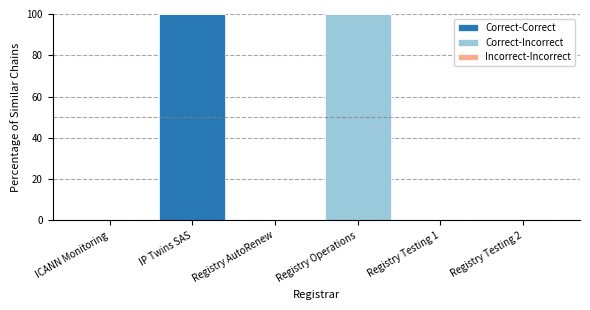

The value of Correct-Correct at ICANN Monitoring is -67.7. True or false?

False